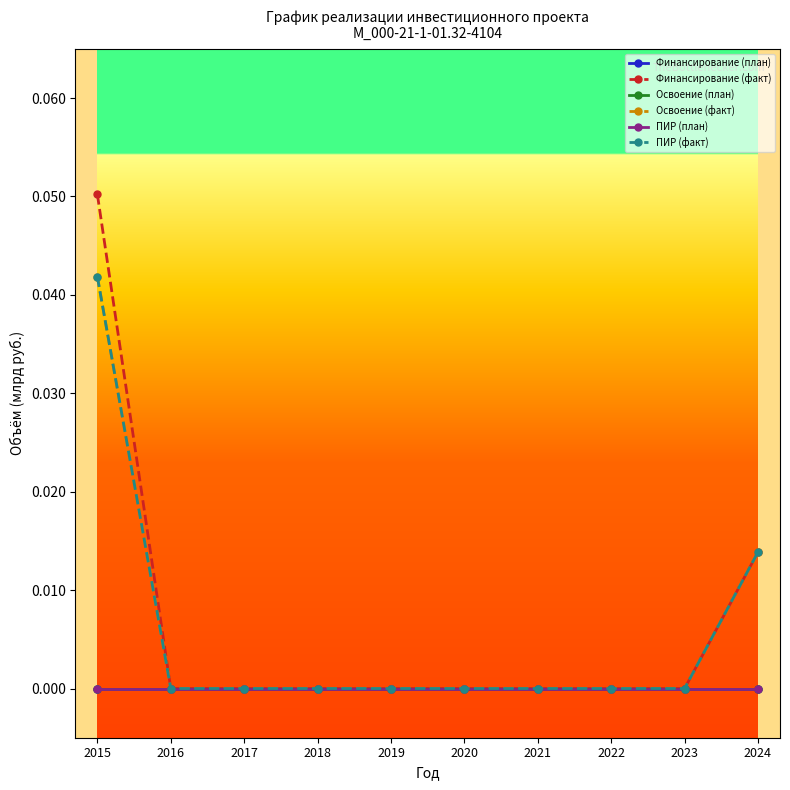

True or false: Освоение (факт) has a value of -0.0 at 2020.

False